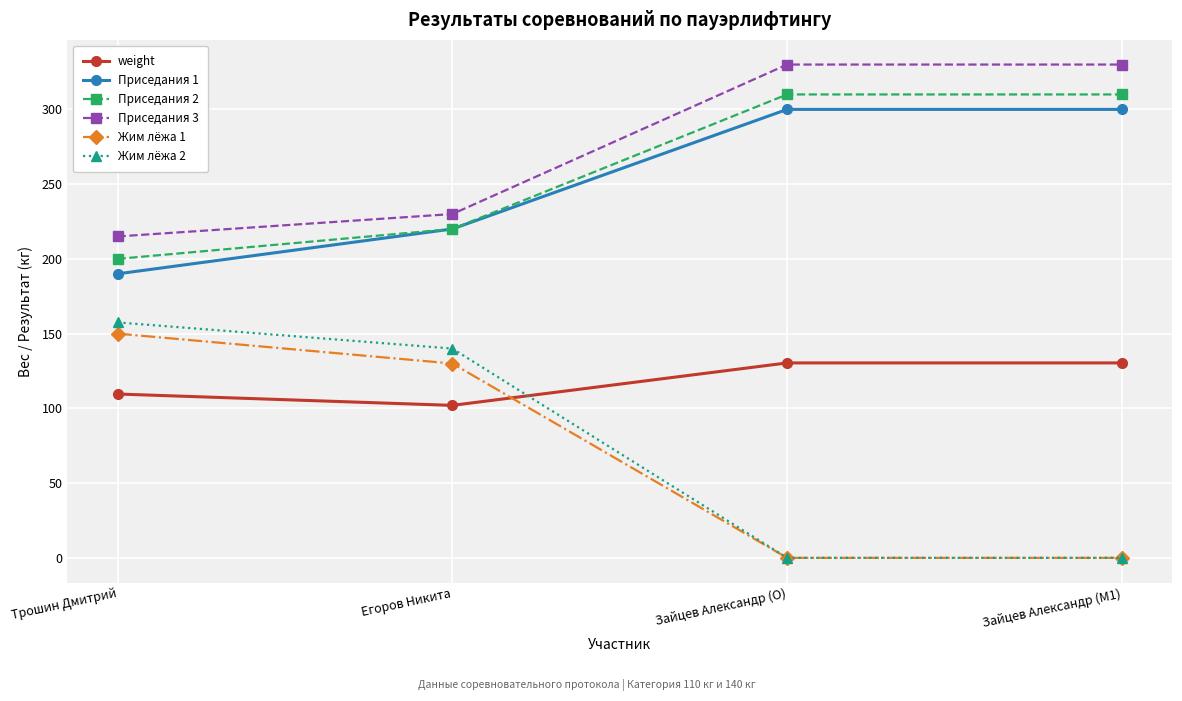

Reading left to right, what are all the values shown in this chart?

weight: Трошин Дмитрий=109.6	Егоров Никита=102.0	Зайцев Александр (O)=130.4	Зайцев Александр (M1)=130.4
Приседания 1: Трошин Дмитрий=190.0	Егоров Никита=220.0	Зайцев Александр (O)=300.0	Зайцев Александр (M1)=300.0
Приседания 2: Трошин Дмитрий=200.0	Егоров Никита=220.0	Зайцев Александр (O)=310.0	Зайцев Александр (M1)=310.0
Приседания 3: Трошин Дмитрий=215.0	Егоров Никита=230.0	Зайцев Александр (O)=330.0	Зайцев Александр (M1)=330.0
Жим лёжа 1: Трошин Дмитрий=150.0	Егоров Никита=130.0	Зайцев Александр (O)=0.0	Зайцев Александр (M1)=0.0
Жим лёжа 2: Трошин Дмитрий=157.5	Егоров Никита=140.0	Зайцев Александр (O)=0.0	Зайцев Александр (M1)=0.0